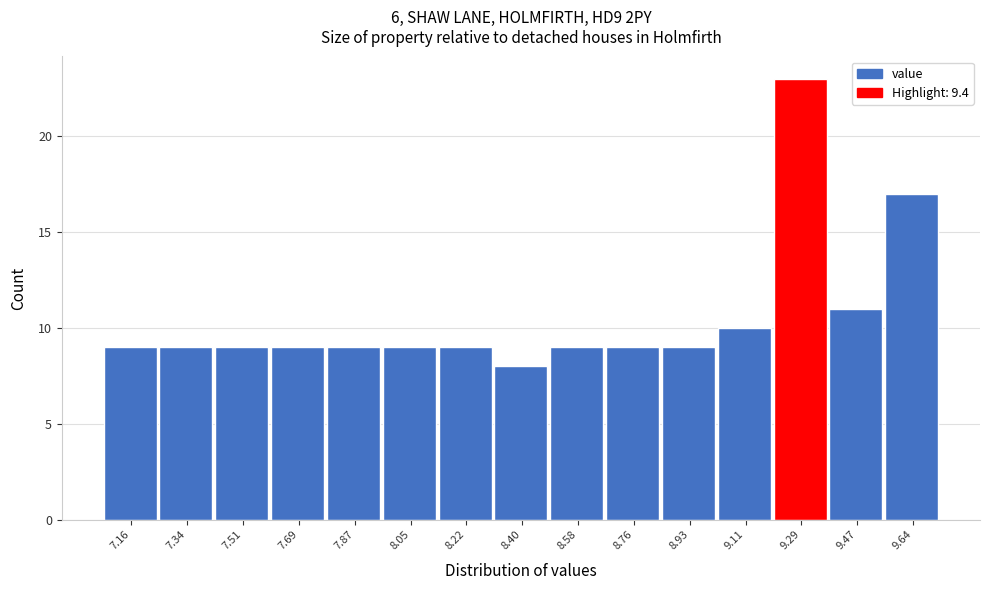

Reading left to right, extract all data points from this chart.

9	9	9	9	9	9	9	8	9	9	9	10	23	11	17